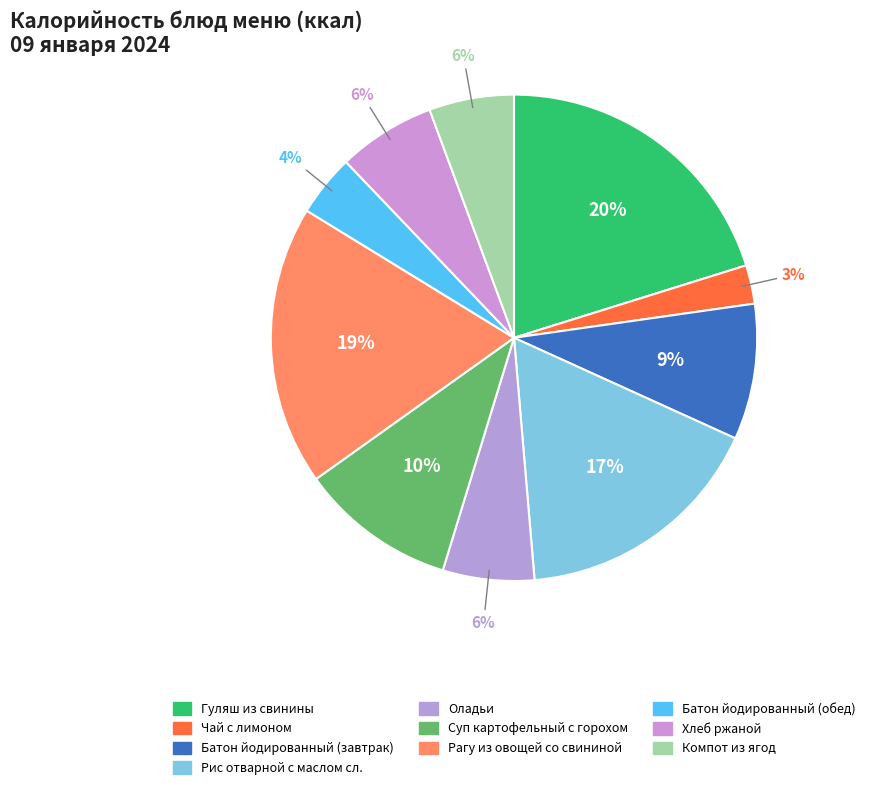

How many segments does this pie chart have?

10